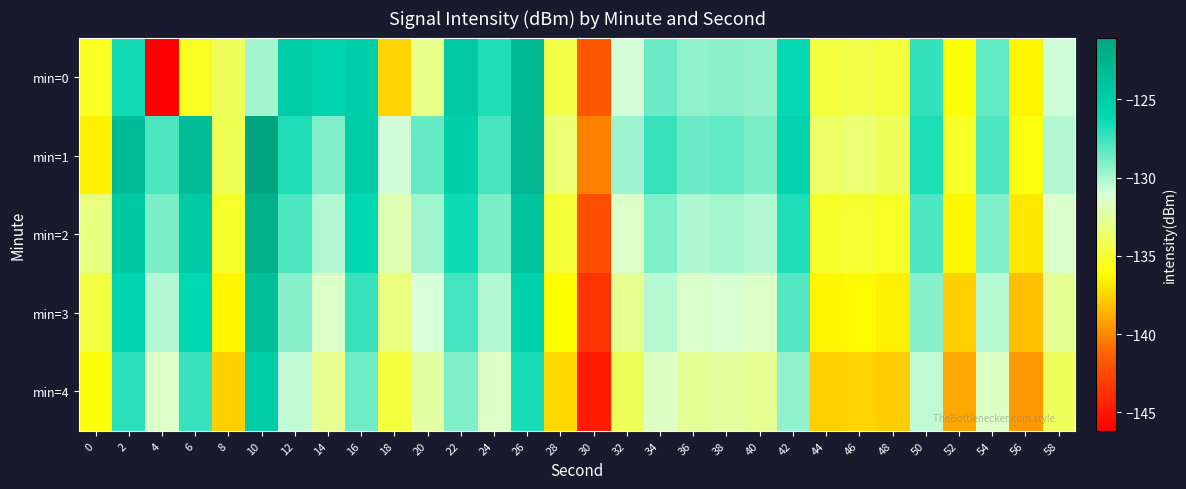

Which series has the largest range (max minus min)?

min=0